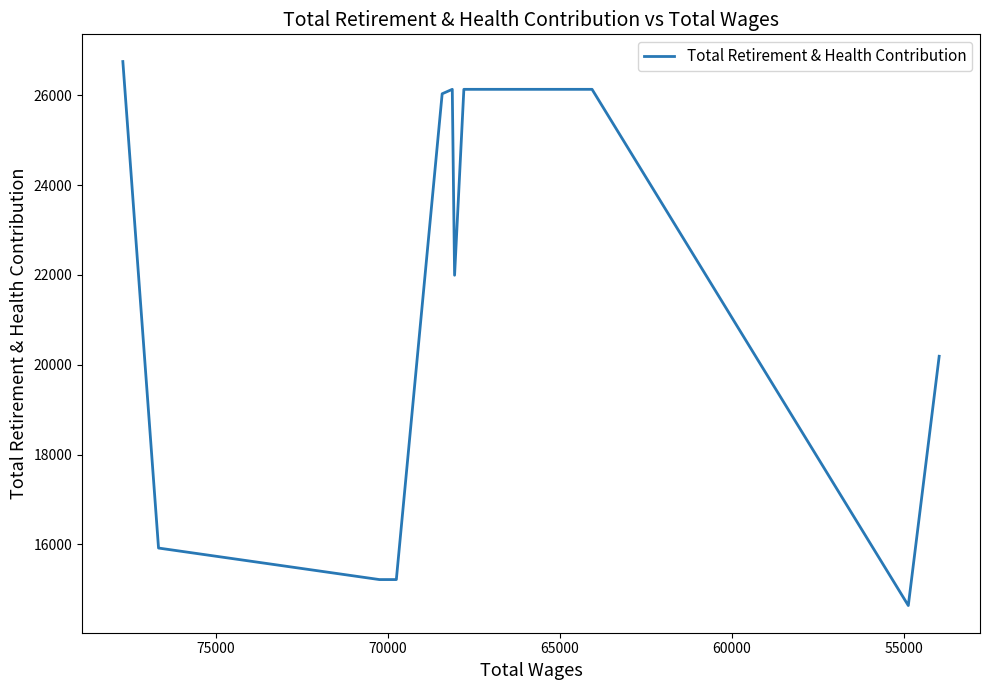

How many data points are less than 26033?

6